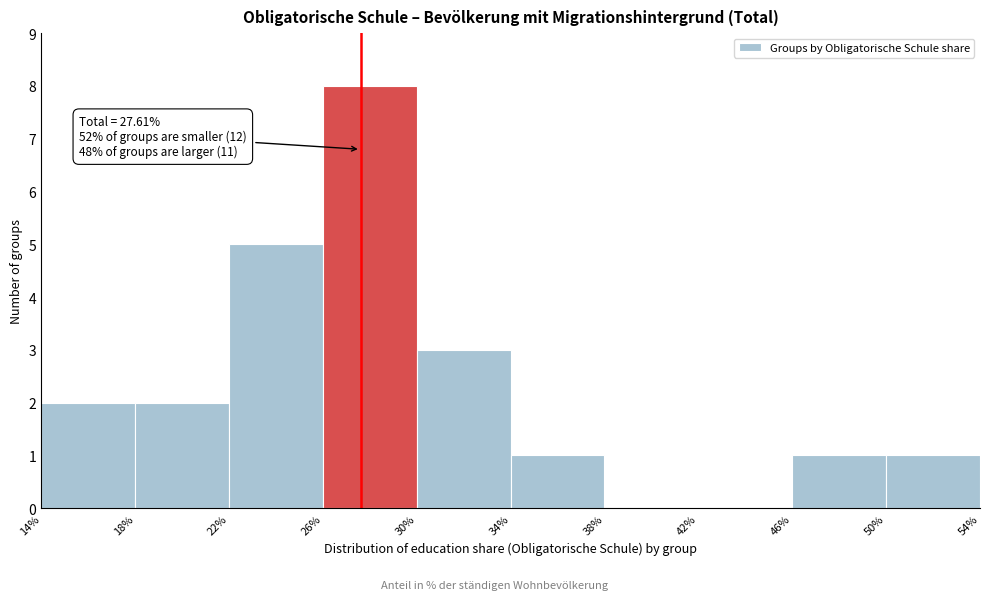

Which range on the x-axis has the tallest bar?

26% to 30%